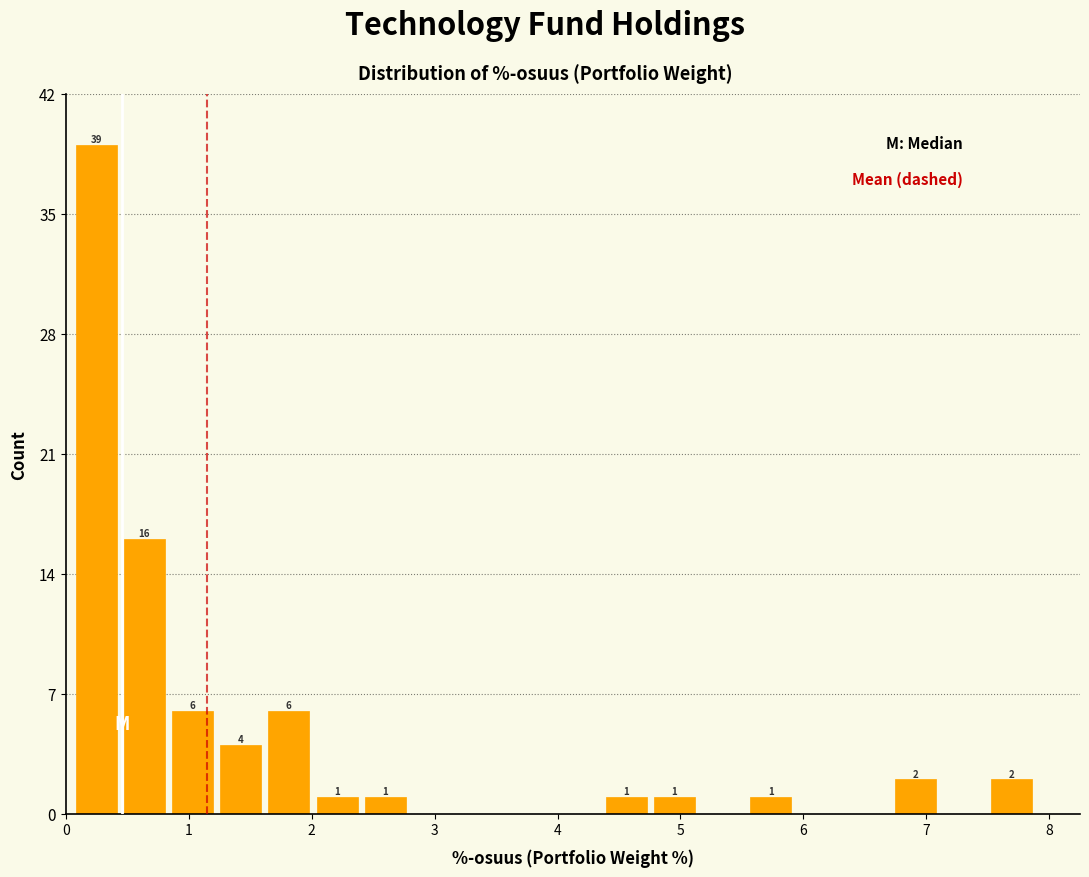

Around what value on the x-axis is the tallest bar? Give the approximate position of its centre, as read against the axis.

0.2